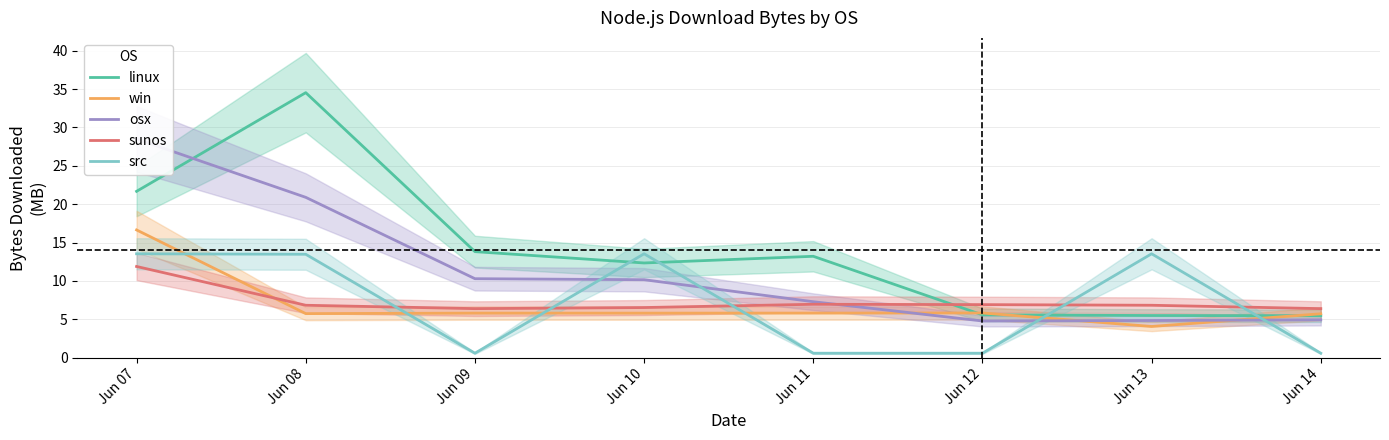

What is the difference between the highest and lowest values at Jun 13?

9.5